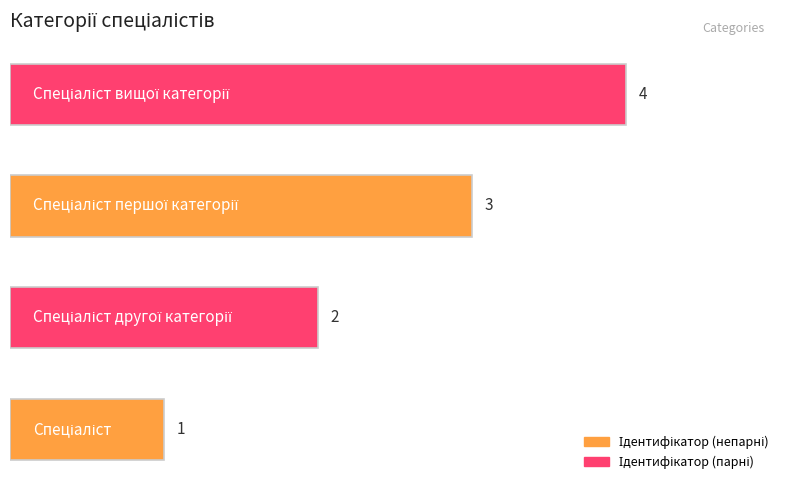

How many bars are there in total?

4